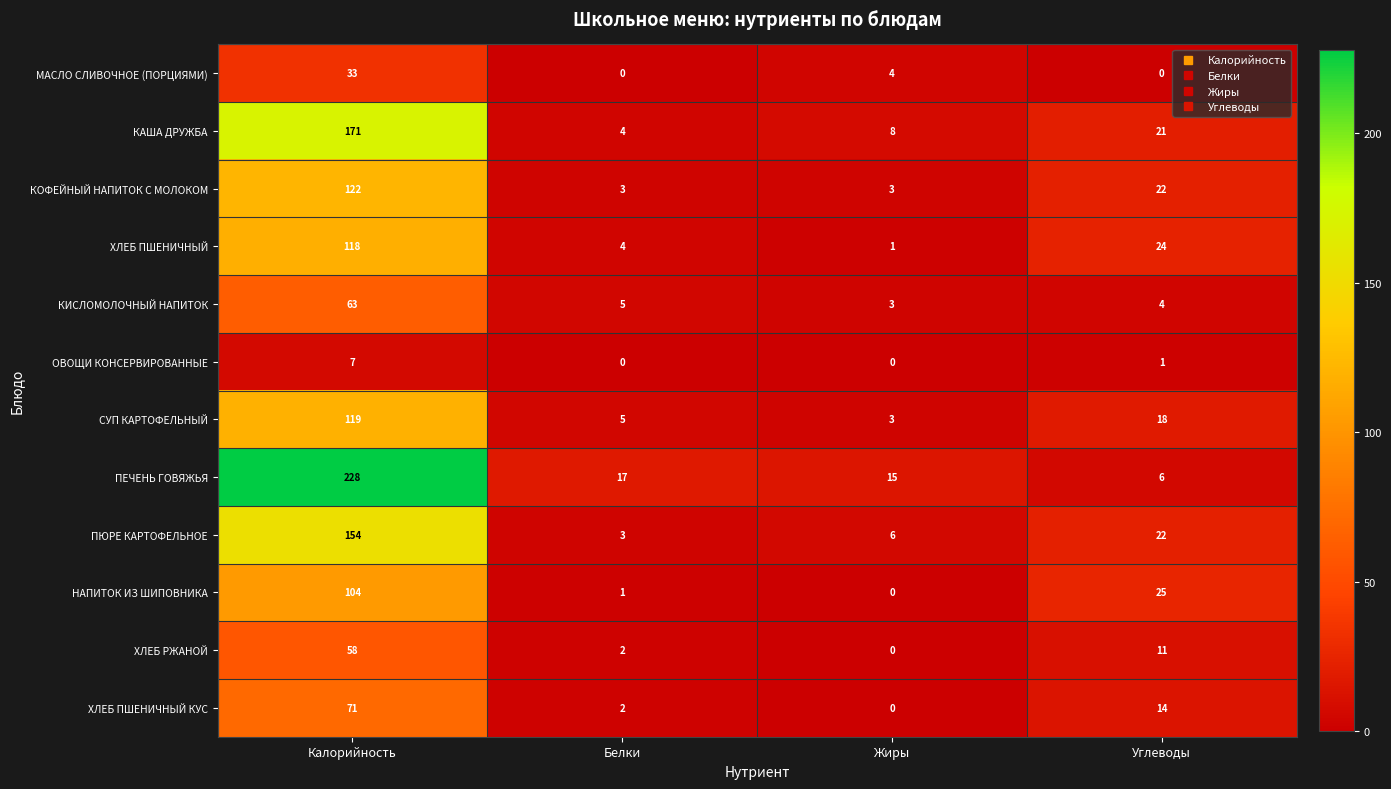

Which series has the largest total across all categories?

ПЕЧЕНЬ ГОВЯЖЬЯ